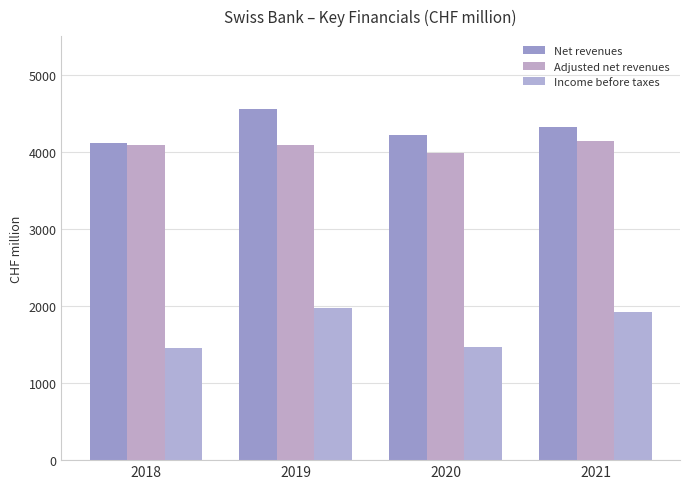

How many data points in Adjusted net revenues are less than 4088?

2